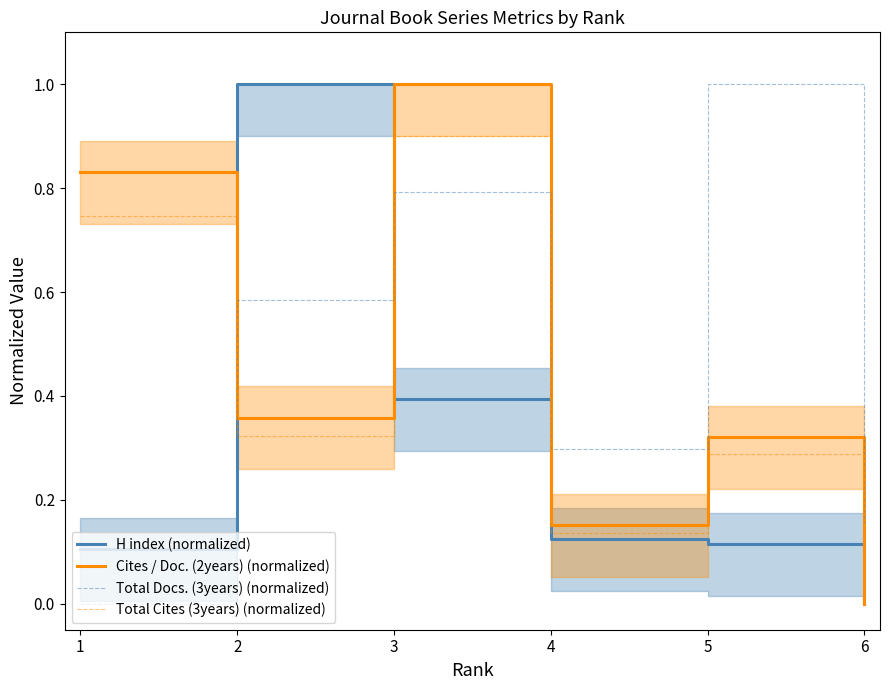

Does the chart display data point markers on the line(s)?

No